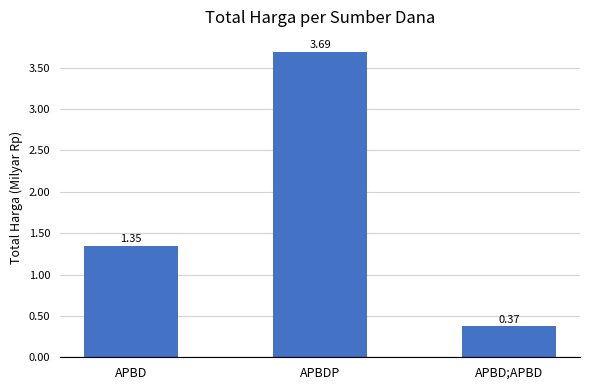

What is the label of the 2nd bar from the left?

APBDP